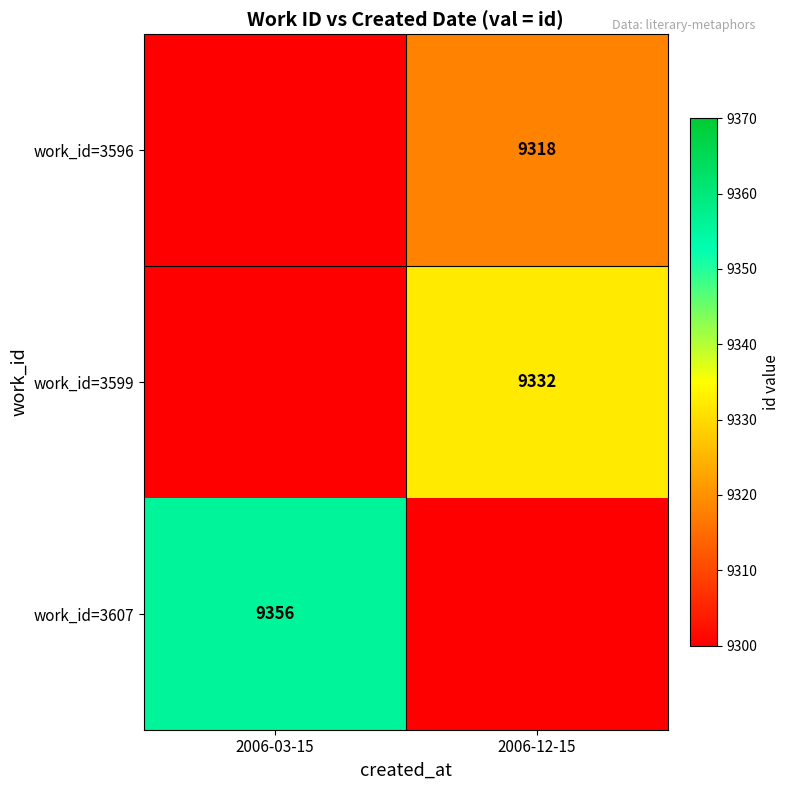

Is the value of work_id=3607 at 2006-03-15 greater than the value of work_id=3599 at 2006-12-15?

Yes